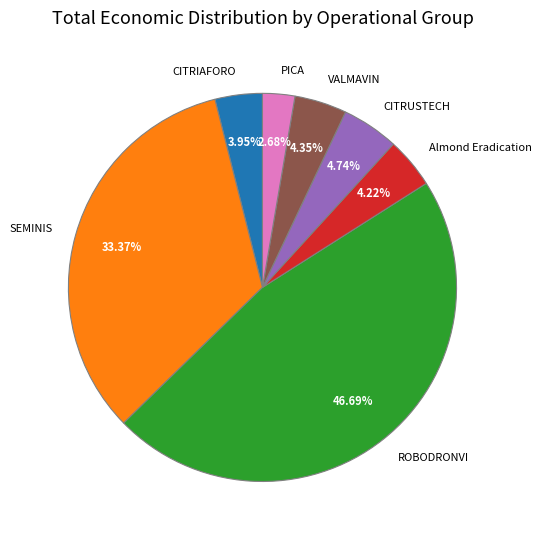

Which has a higher value, SEMINIS or Almond Eradication?

SEMINIS